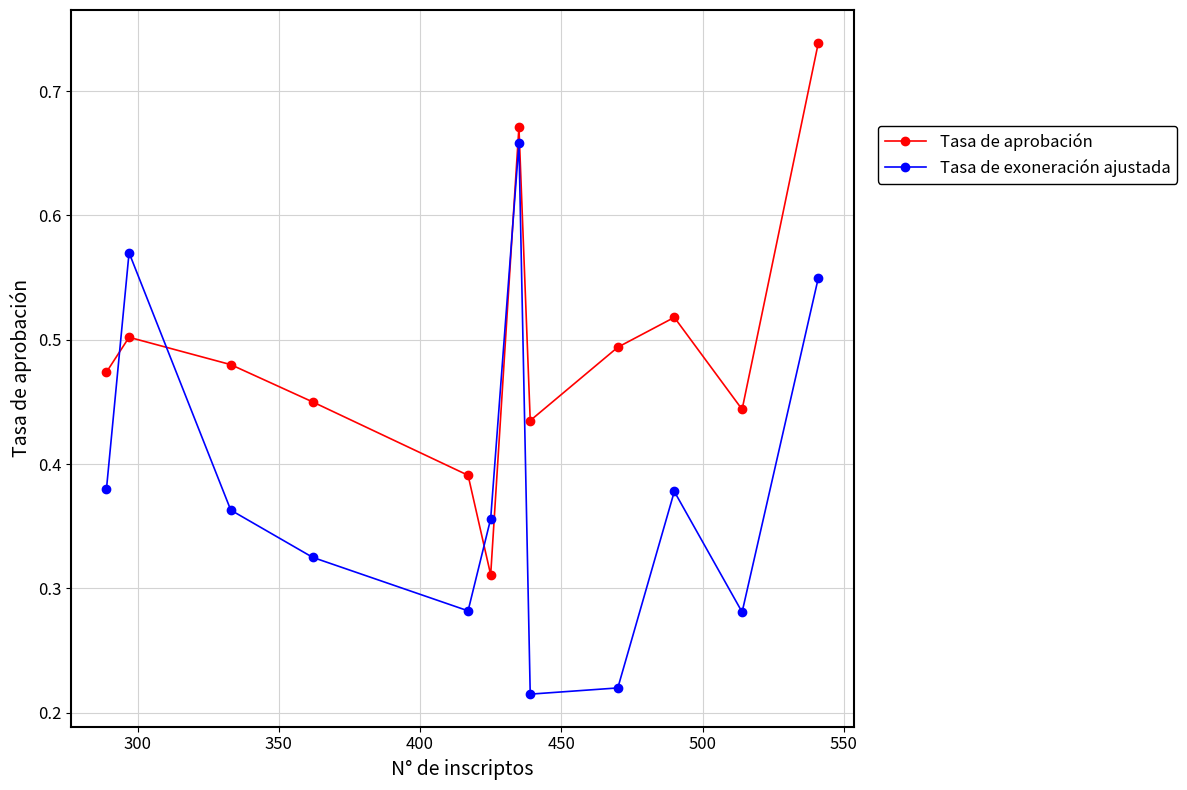

At how many categories does at least one series exceed 0?

12